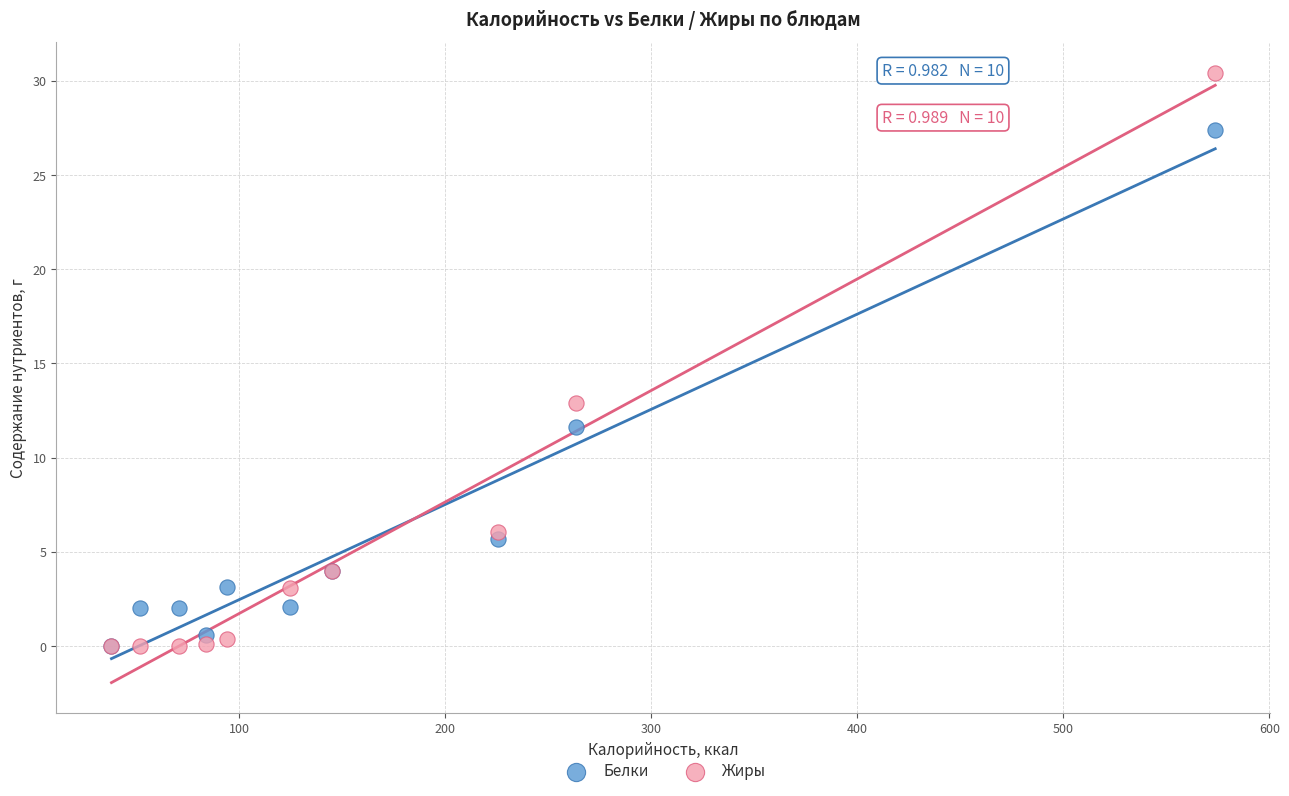

In the Жиры series, what Y value is closest to 15?

12.9